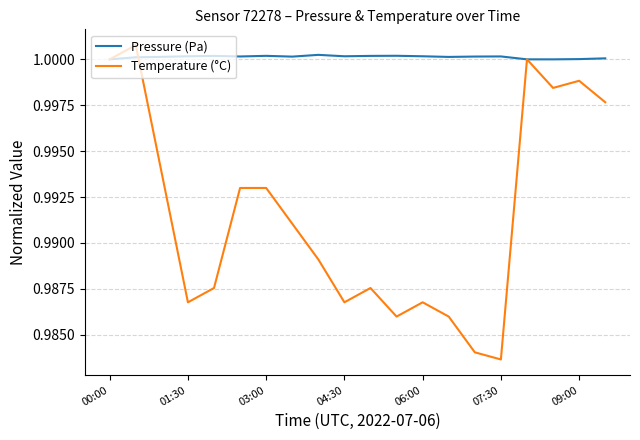

In Pressure (Pa), how many points are lower than both neighbors (excluding endpoints)?

5